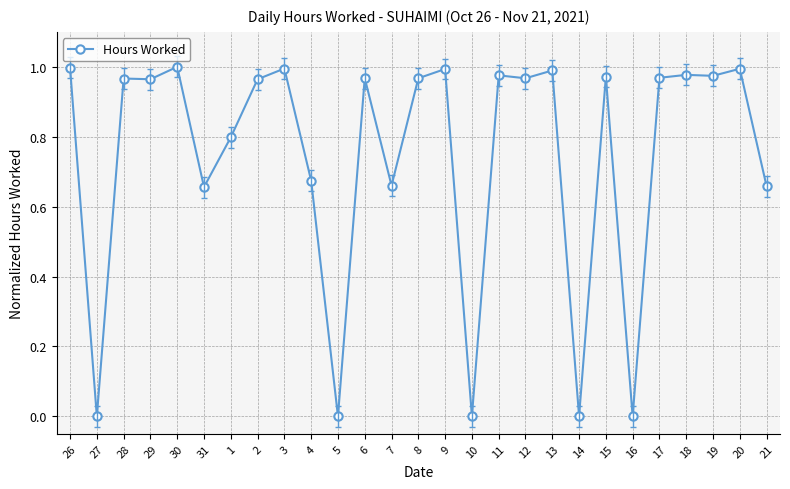

True or false: the data shows 0.2 at 7.

False